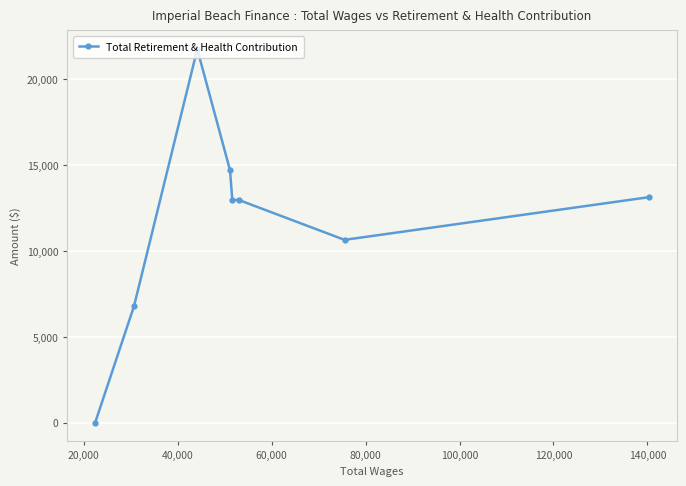

What is the maximum value shown in the chart?

21755